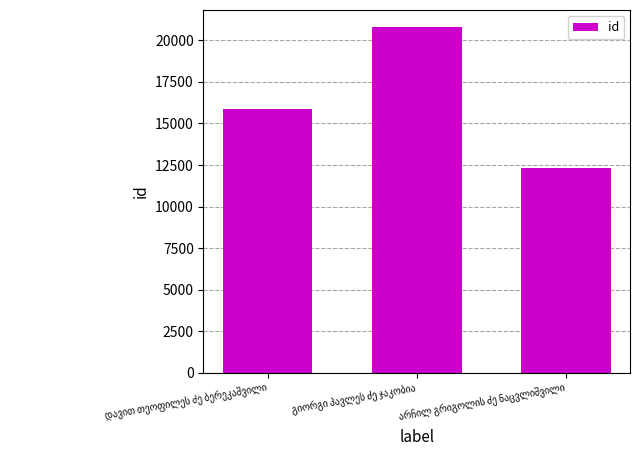

What is the value of the 3rd bar from the left?

12340